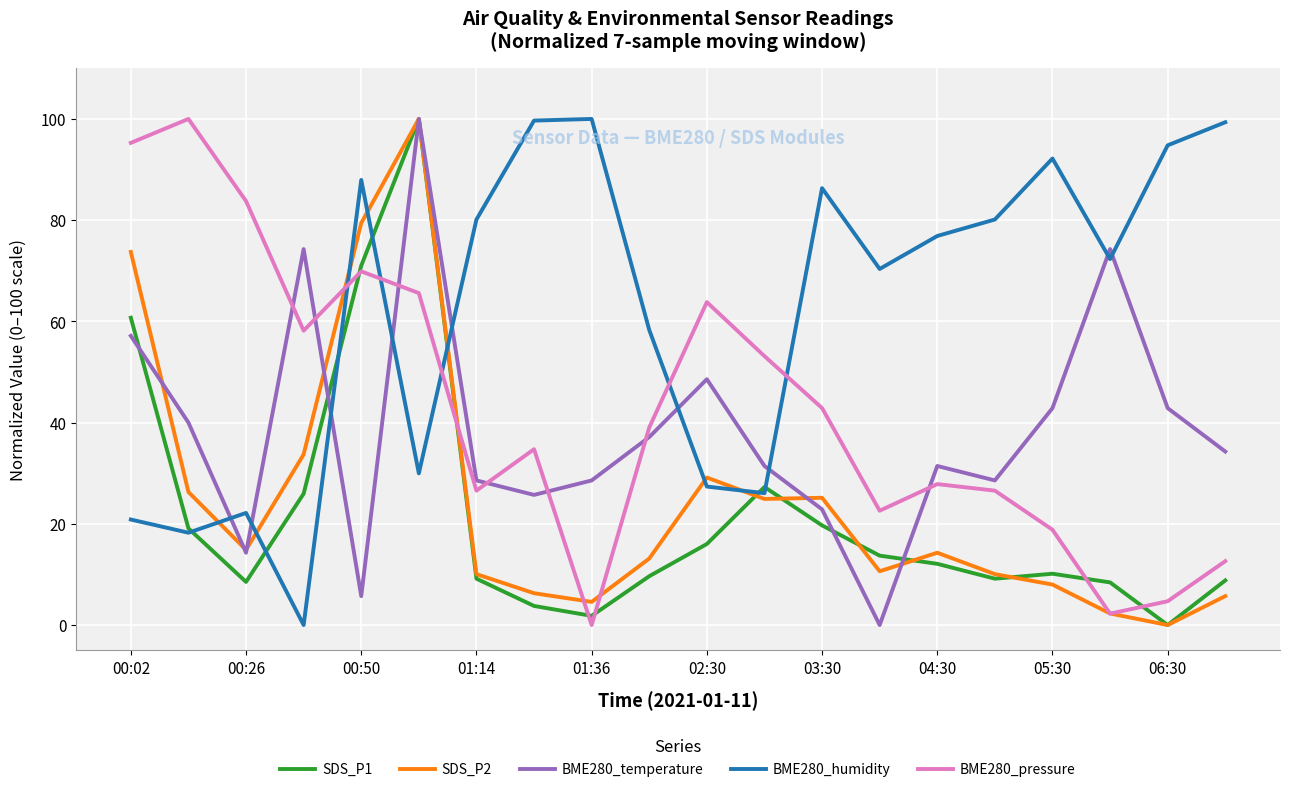

What is the maximum value for BME280_temperature?

100.0